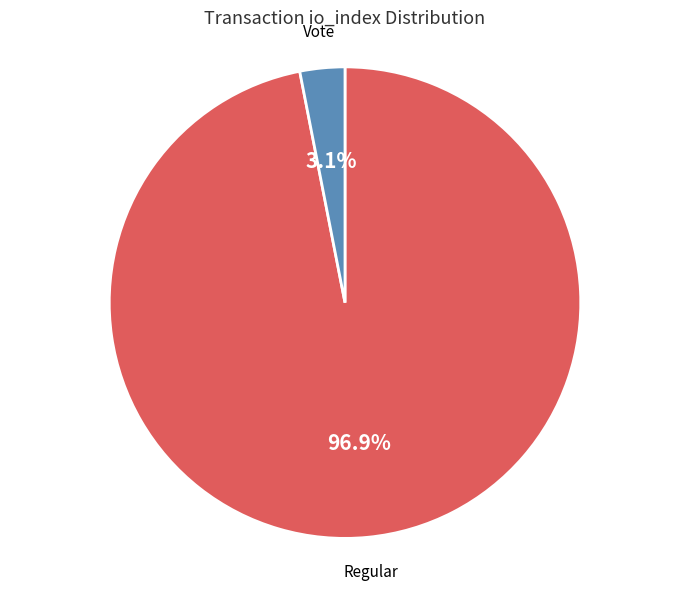

Which category has the biggest portion of the pie?

Regular